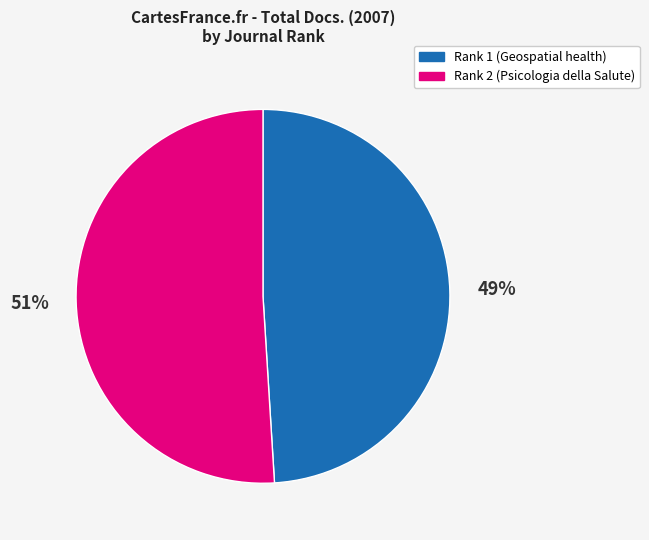

To the nearest percent, what is the average slice percentage?

50%